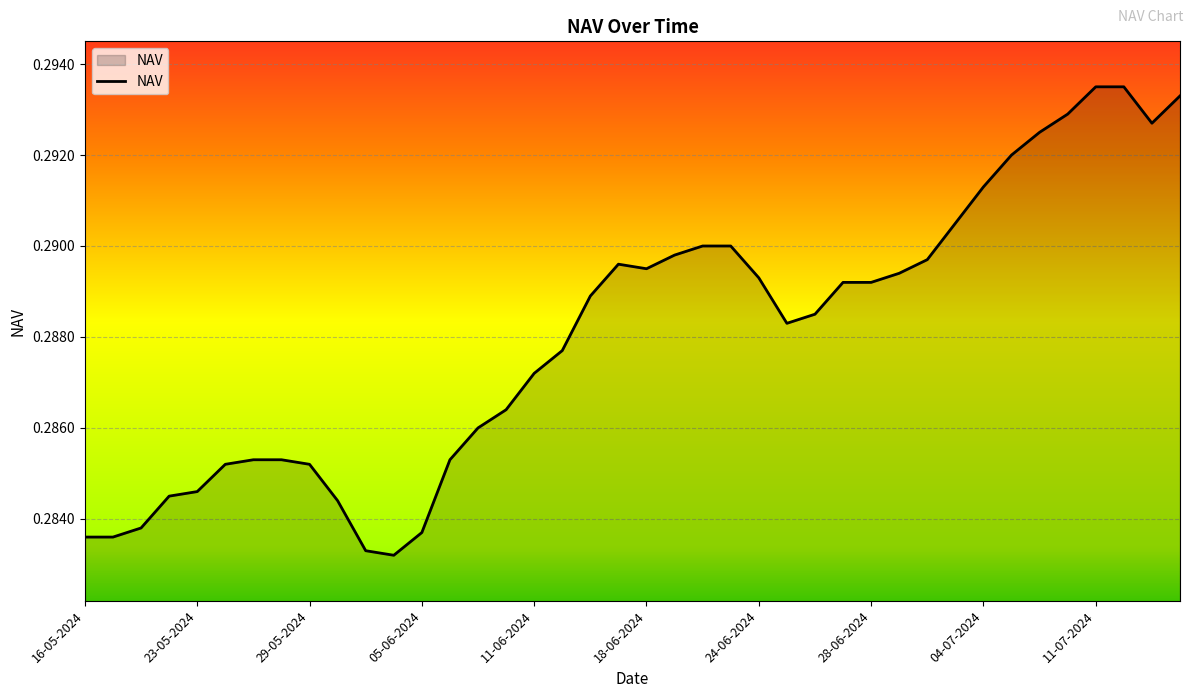

What is the sum of all values?

11.5